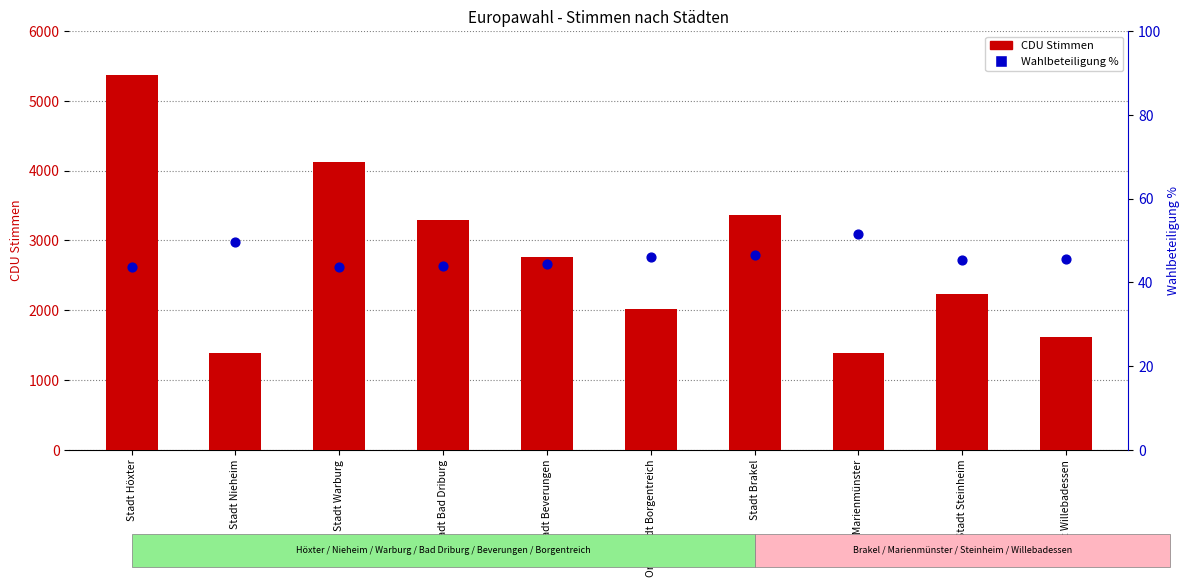

Which series has the largest total across all categories?

CDU Stimmen